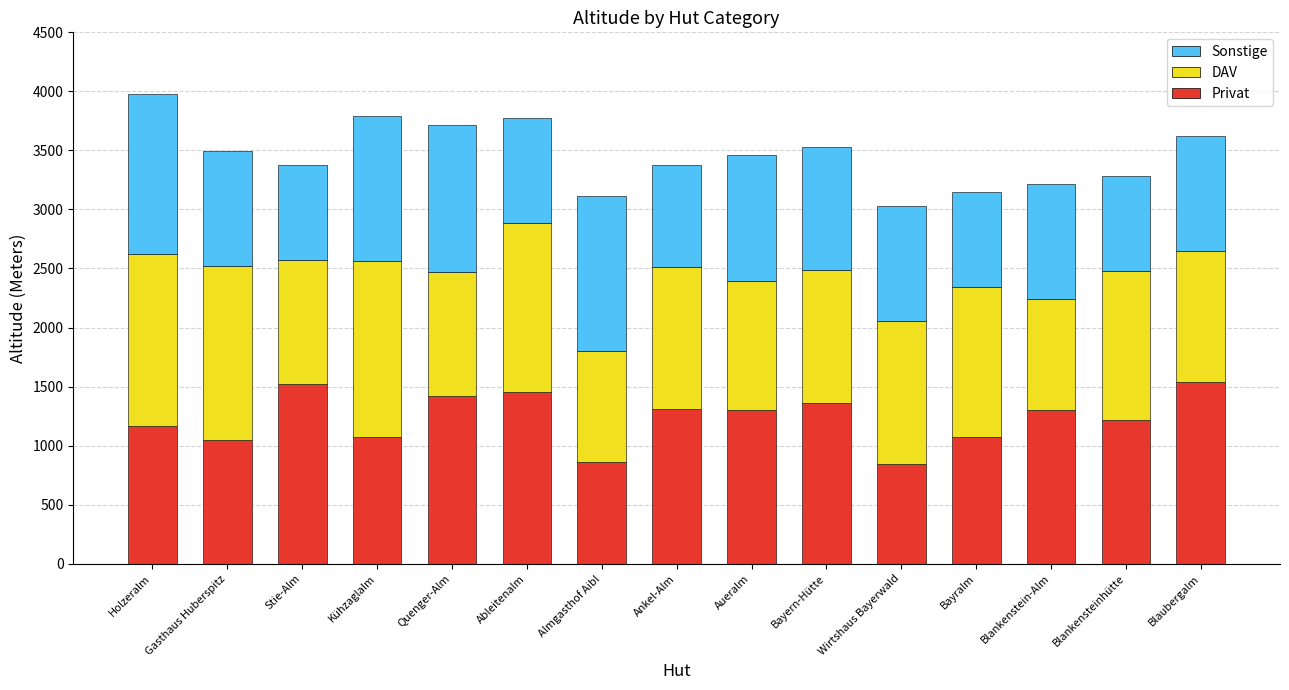

The value of Privat at Quenger-Alm is 1420. True or false?

True